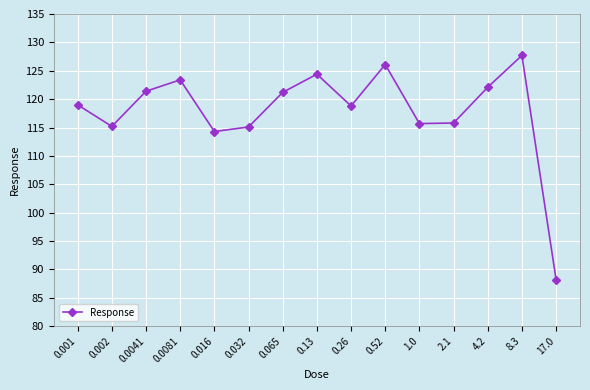

The value at 2.1 is 115.8. True or false?

True